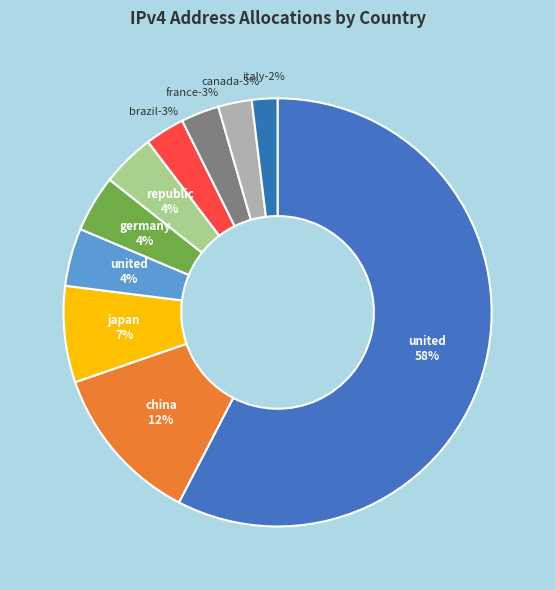

Rank the categories by value from highest to lowest.

United States of America, China, Japan, United Kingdom, Germany, Republic of Korea, Brazil, France, Canada, Italy